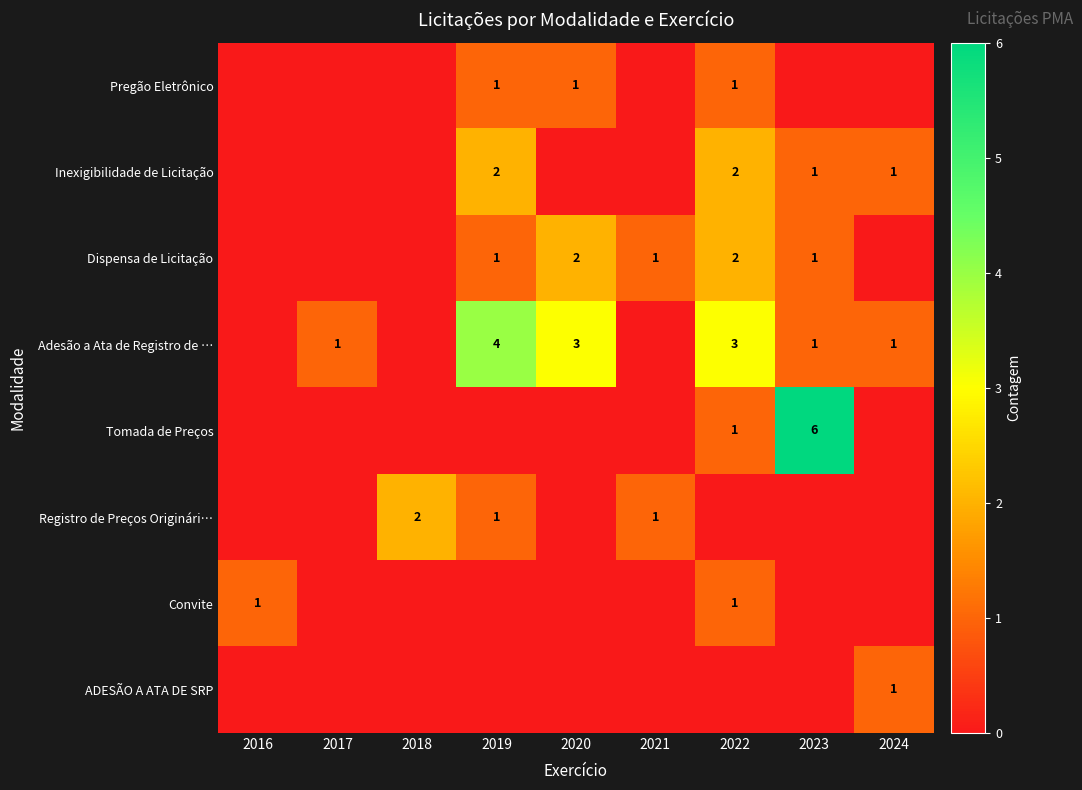

At how many categories does at least one series exceed 0?

9